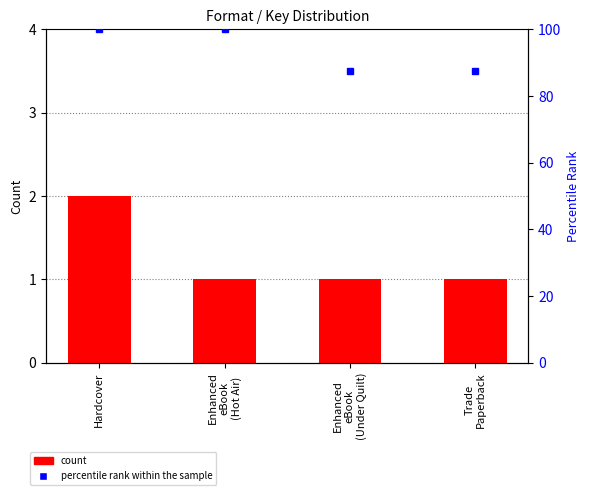

The percentile rank within the sample series shows 21.2 at Hardcover. True or false?

False